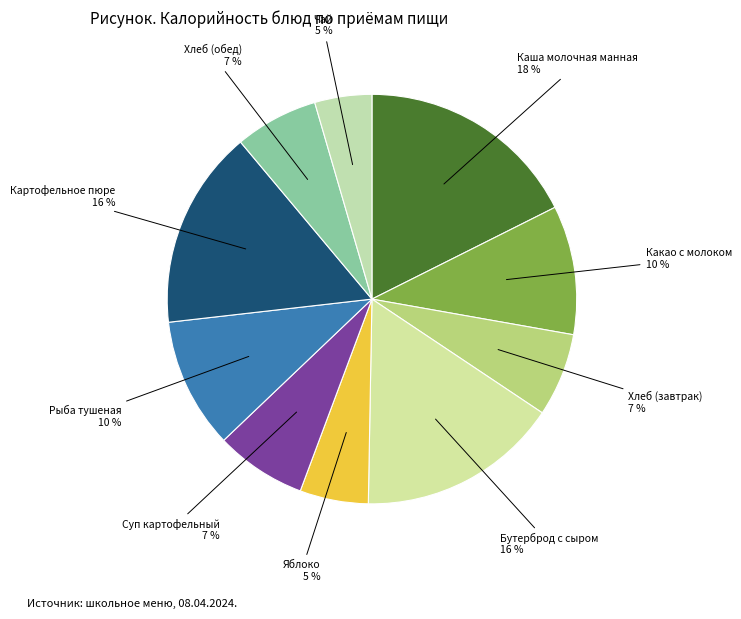

Which category has the biggest portion of the pie?

Каша молочная манная